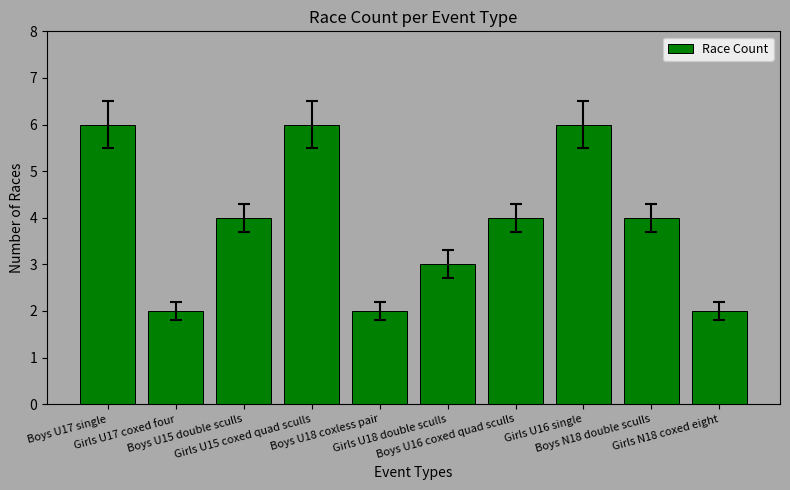

Is it true that the value at Girls U17 coxed four is 2?

True